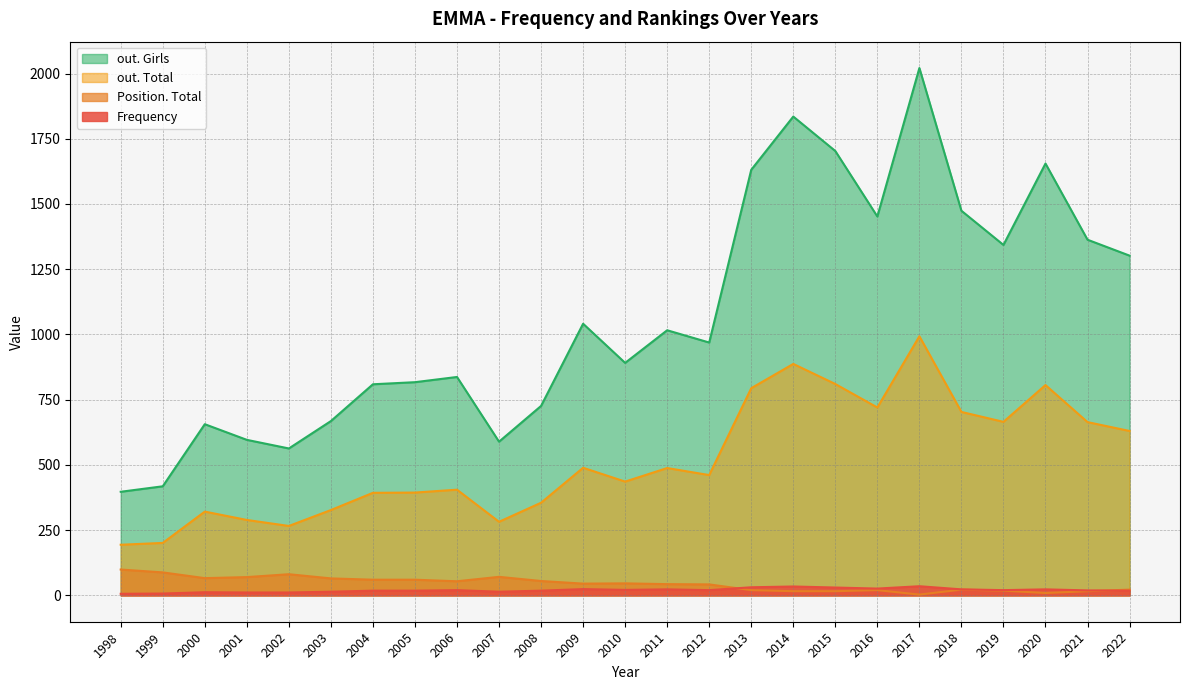

How many interior local peaks does the out. Girls series have?

7